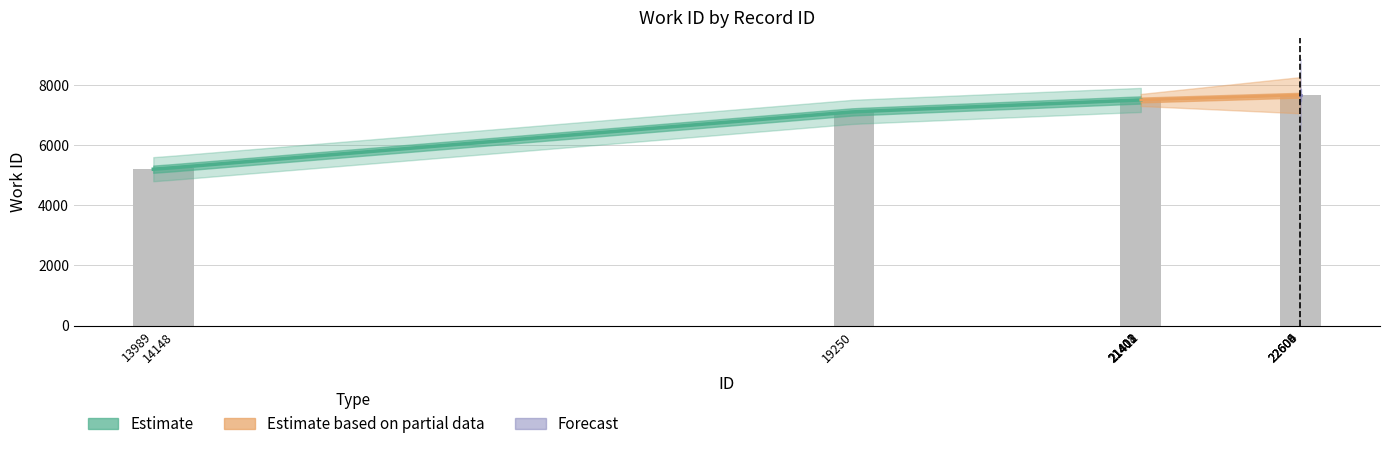

Which has a higher value, 21412 or 22604?

22604